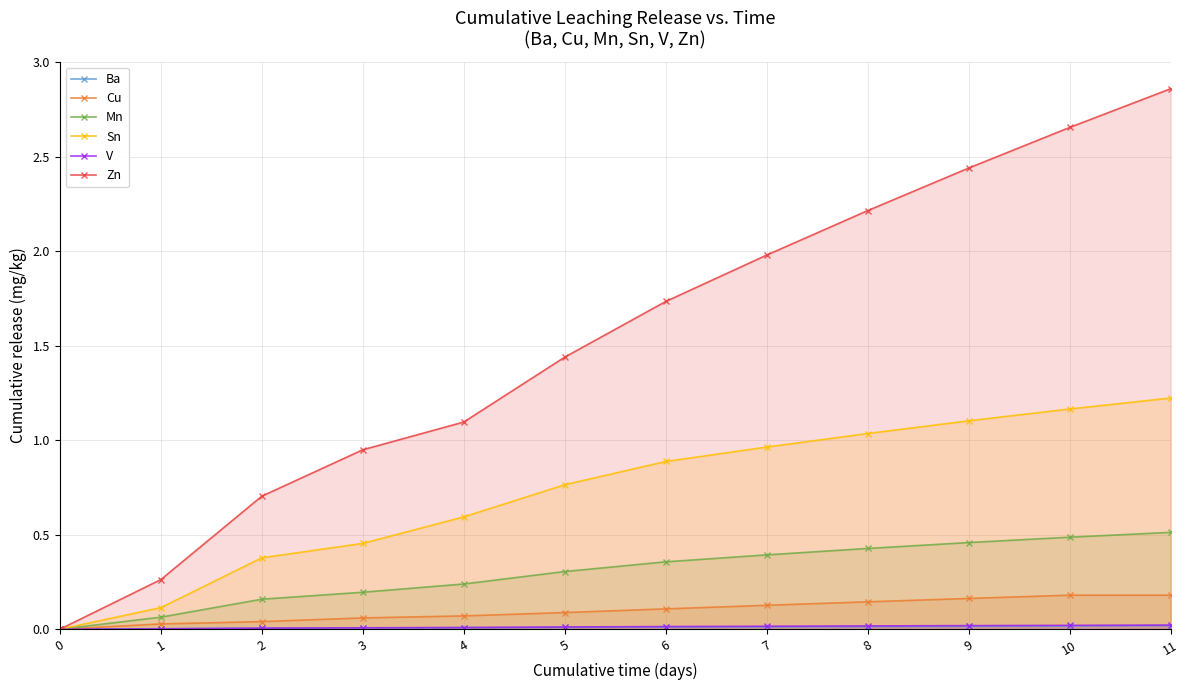

Where is Zn nearest to the value 1?

3